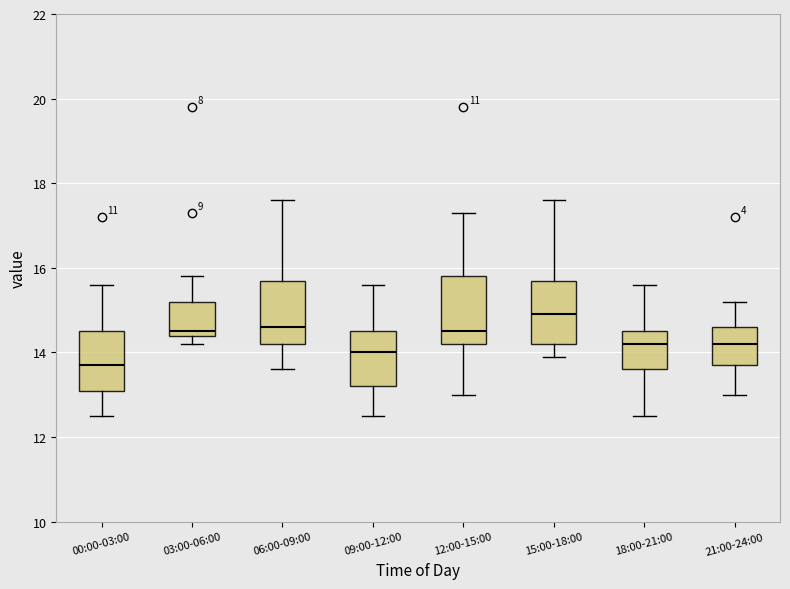

Where is the lower edge of the box for 06:00-09:00 on the y-axis? The values are not printed on the chart, so give them approximately, as read against the axis.

14.2